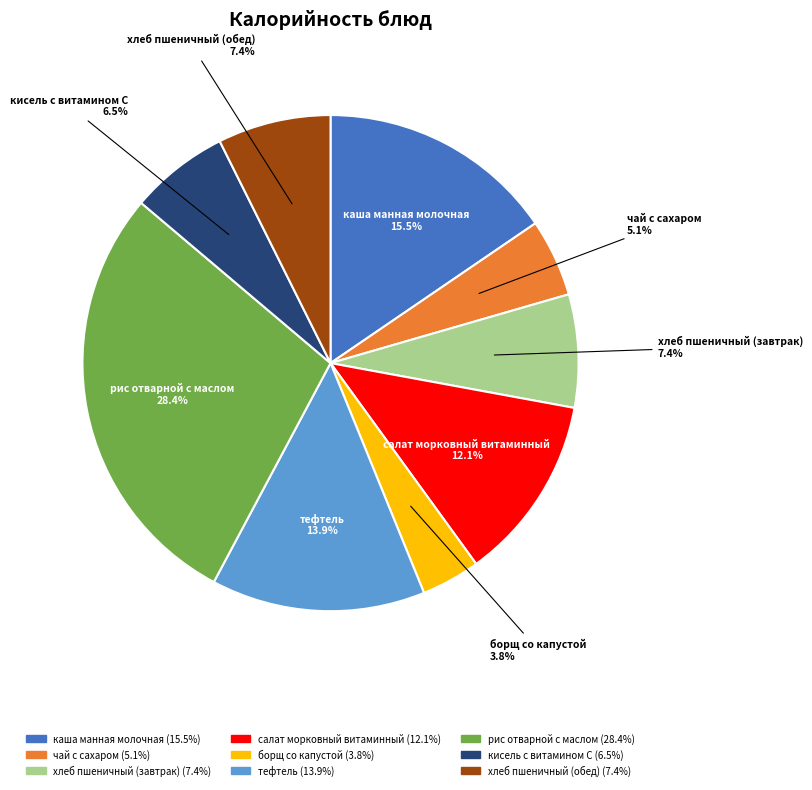

How many segments does this pie chart have?

9